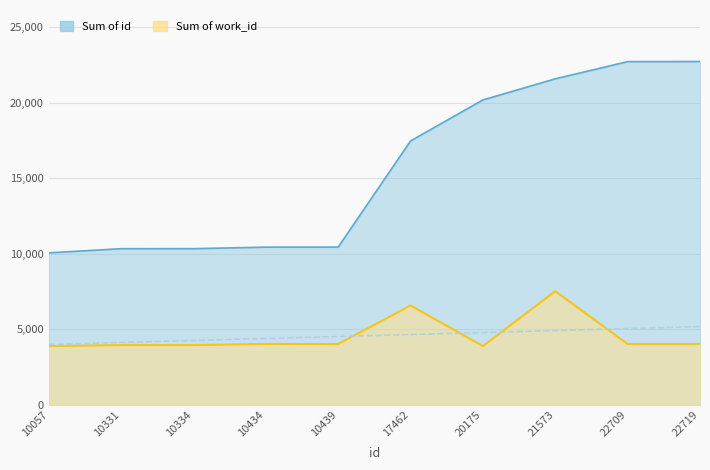

Reading left to right, extract all data points from this chart.

Sum of work_id: 10057=3884	10331=3953	10334=3953	10434=4029	10439=4024	17462=6572	20175=3884	21573=7519	22709=4024	22719=4024
Sum of id: 10057=10057	10331=10331	10334=10334	10434=10434	10439=10439	17462=17462	20175=20175	21573=21573	22709=22709	22719=22719